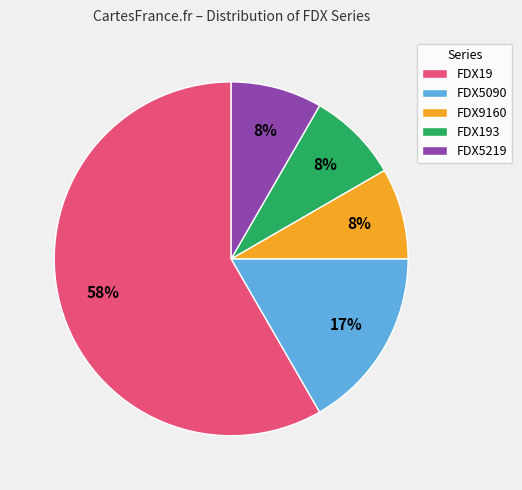

What percentage is the FDX5219 slice, to the nearest percent?

8%